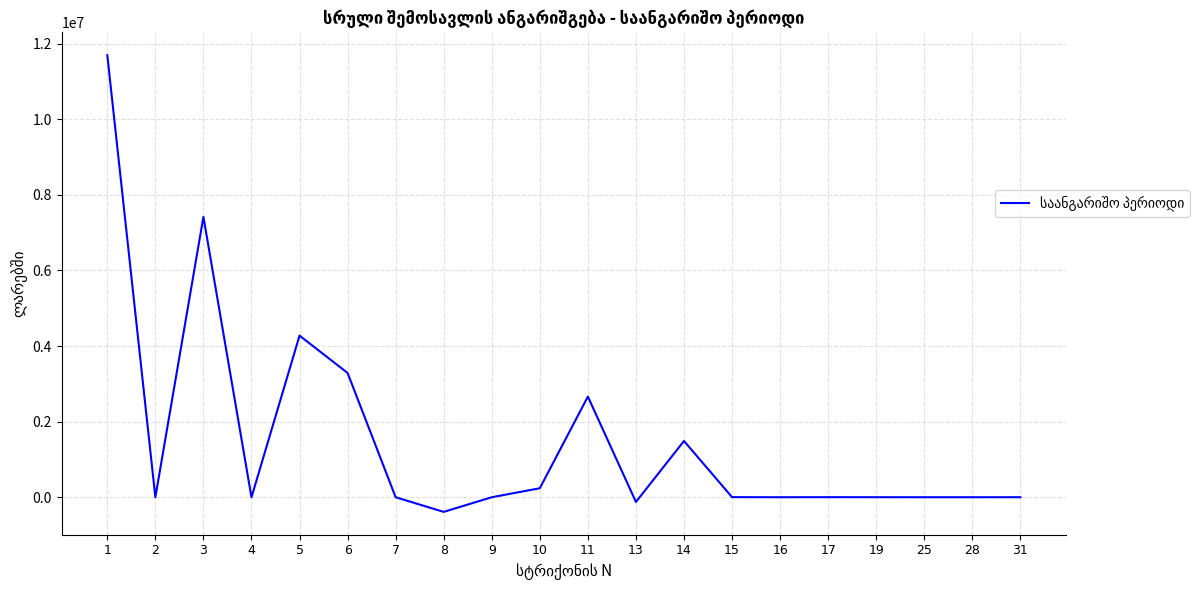

At which category does the data reach its first local peak?

3